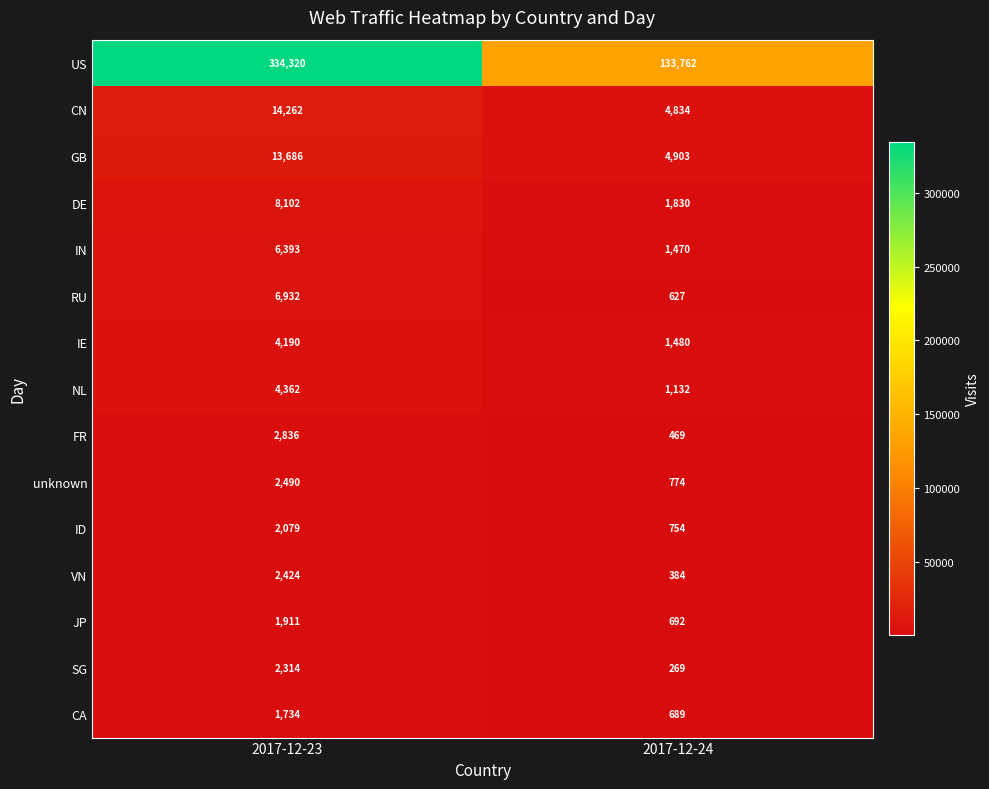

At 2017-12-24, list the series in order from largest to smallest.

US, GB, CN, DE, IE, IN, NL, unknown, ID, JP, CA, RU, FR, VN, SG